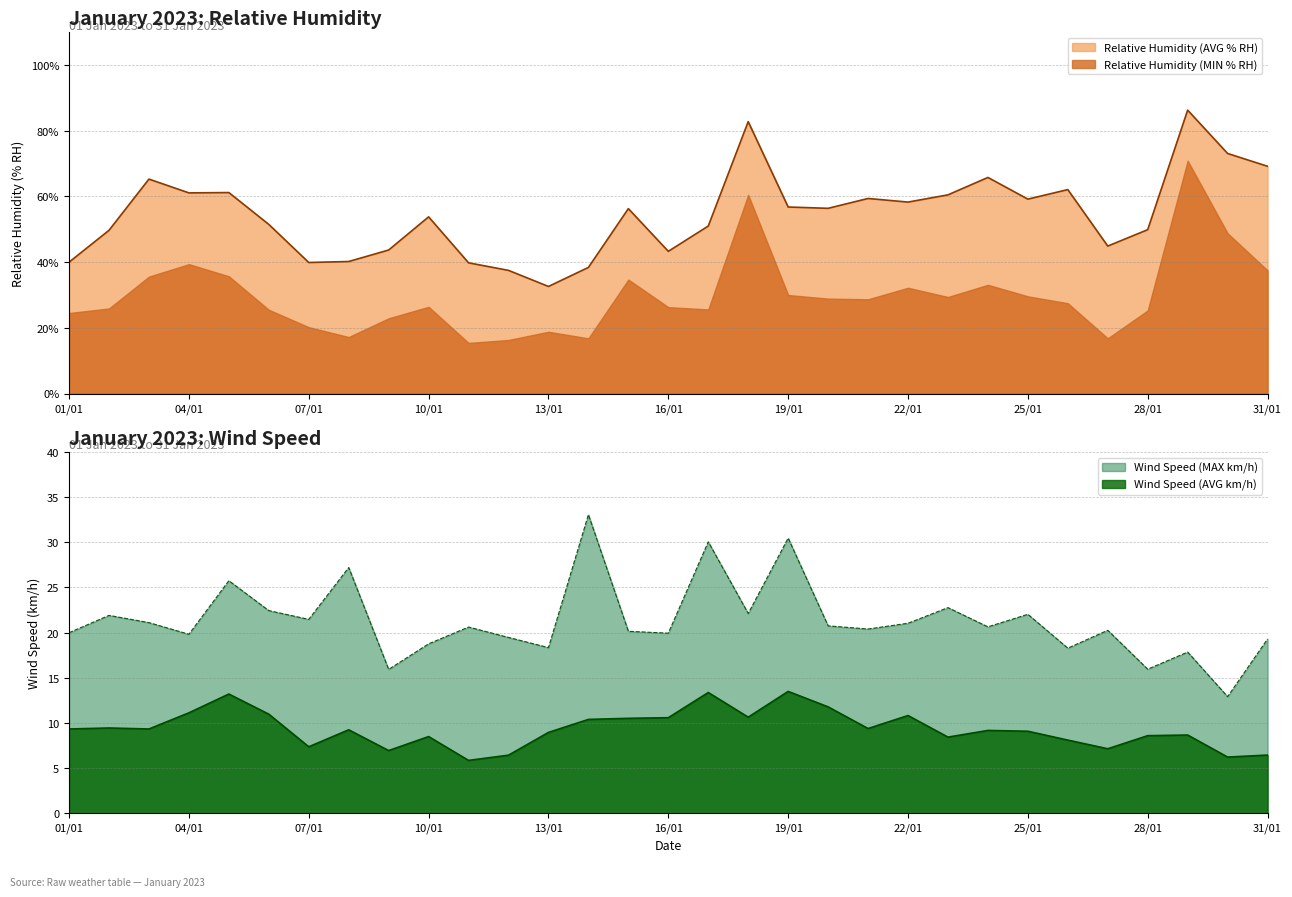

True or false: Wind Speed (AVG km/h) has a value of 17.3 at 16/01.

False